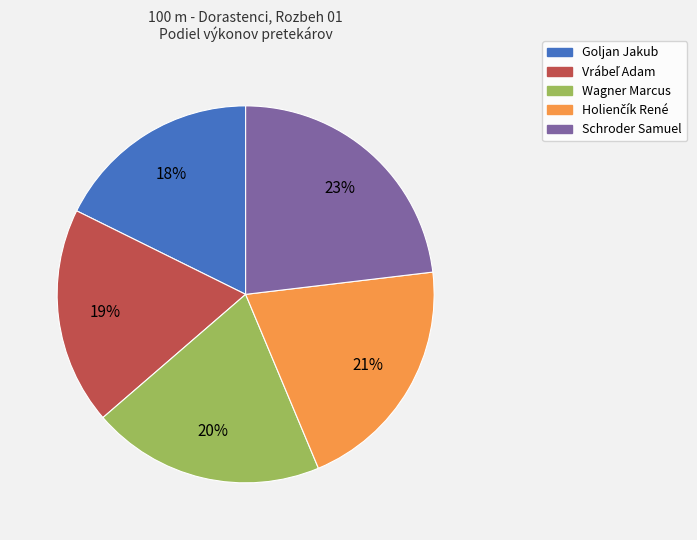

Combined, do Wagner Marcus and Schroder Samuel account for over 50%?

No